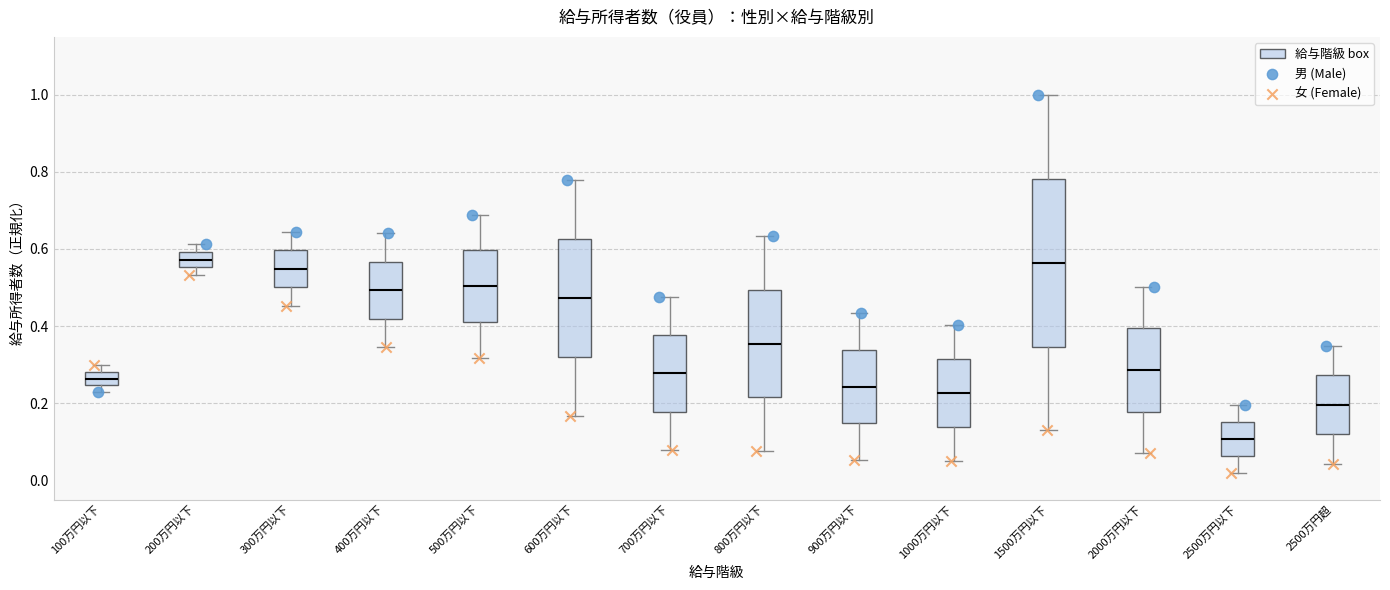

Which box has the lowest median line?

2500万円以下